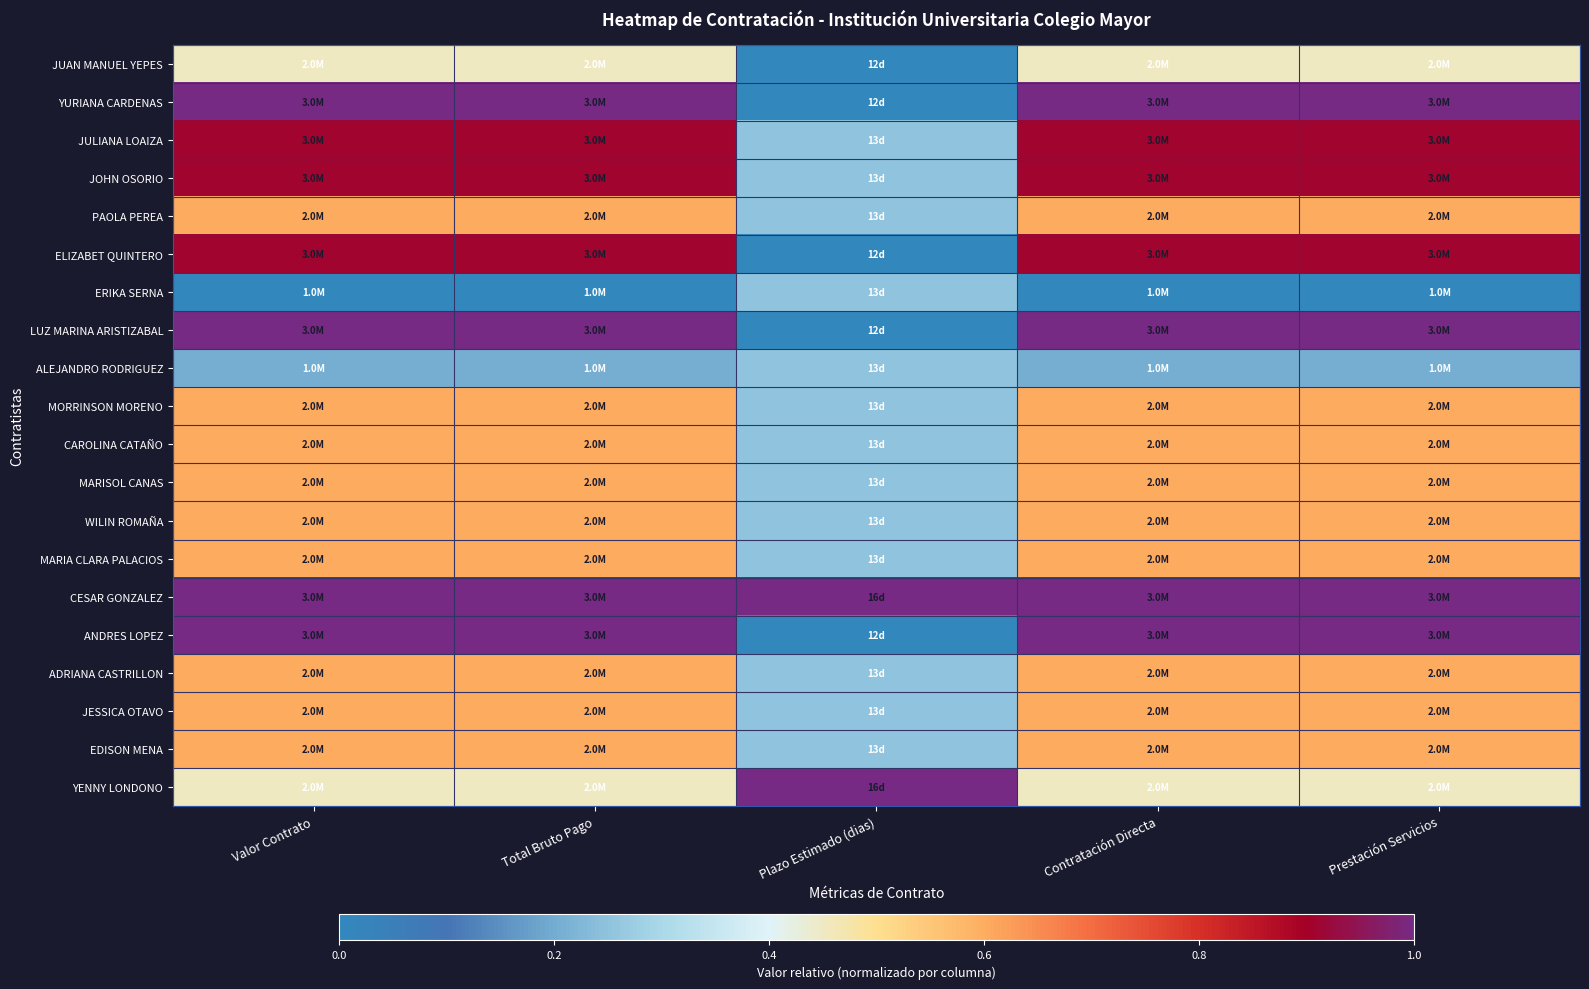

Reading left to right, transcribe all the data shown in this chart.

JUAN MANUEL YEPES: Valor Contrato=0.4	Total Bruto Pago=0.4	Plazo Estimado (dias)=0.0	Contratación Directa=0.4	Prestación Servicios=0.4
YURIANA CARDENAS: Valor Contrato=1.0	Total Bruto Pago=1.0	Plazo Estimado (dias)=0.0	Contratación Directa=1.0	Prestación Servicios=1.0
JULIANA LOAIZA: Valor Contrato=0.9	Total Bruto Pago=0.9	Plazo Estimado (dias)=0.2	Contratación Directa=0.9	Prestación Servicios=0.9
JOHN OSORIO: Valor Contrato=0.9	Total Bruto Pago=0.9	Plazo Estimado (dias)=0.2	Contratación Directa=0.9	Prestación Servicios=0.9
PAOLA PEREA: Valor Contrato=0.6	Total Bruto Pago=0.6	Plazo Estimado (dias)=0.2	Contratación Directa=0.6	Prestación Servicios=0.6
ELIZABET QUINTERO: Valor Contrato=0.9	Total Bruto Pago=0.9	Plazo Estimado (dias)=0.0	Contratación Directa=0.9	Prestación Servicios=0.9
ERIKA SERNA: Valor Contrato=0.0	Total Bruto Pago=0.0	Plazo Estimado (dias)=0.2	Contratación Directa=0.0	Prestación Servicios=0.0
LUZ MARINA ARISTIZABAL: Valor Contrato=1.0	Total Bruto Pago=1.0	Plazo Estimado (dias)=0.0	Contratación Directa=1.0	Prestación Servicios=1.0
ALEJANDRO RODRIGUEZ: Valor Contrato=0.2	Total Bruto Pago=0.2	Plazo Estimado (dias)=0.2	Contratación Directa=0.2	Prestación Servicios=0.2
MORRINSON MORENO: Valor Contrato=0.6	Total Bruto Pago=0.6	Plazo Estimado (dias)=0.2	Contratación Directa=0.6	Prestación Servicios=0.6
CAROLINA CATAÑO: Valor Contrato=0.6	Total Bruto Pago=0.6	Plazo Estimado (dias)=0.2	Contratación Directa=0.6	Prestación Servicios=0.6
MARISOL CANAS: Valor Contrato=0.6	Total Bruto Pago=0.6	Plazo Estimado (dias)=0.2	Contratación Directa=0.6	Prestación Servicios=0.6
WILIN ROMAÑA: Valor Contrato=0.6	Total Bruto Pago=0.6	Plazo Estimado (dias)=0.2	Contratación Directa=0.6	Prestación Servicios=0.6
MARIA CLARA PALACIOS: Valor Contrato=0.6	Total Bruto Pago=0.6	Plazo Estimado (dias)=0.2	Contratación Directa=0.6	Prestación Servicios=0.6
CESAR GONZALEZ: Valor Contrato=1.0	Total Bruto Pago=1.0	Plazo Estimado (dias)=1.0	Contratación Directa=1.0	Prestación Servicios=1.0
ANDRES LOPEZ: Valor Contrato=1.0	Total Bruto Pago=1.0	Plazo Estimado (dias)=0.0	Contratación Directa=1.0	Prestación Servicios=1.0
ADRIANA CASTRILLON: Valor Contrato=0.6	Total Bruto Pago=0.6	Plazo Estimado (dias)=0.2	Contratación Directa=0.6	Prestación Servicios=0.6
JESSICA OTAVO: Valor Contrato=0.6	Total Bruto Pago=0.6	Plazo Estimado (dias)=0.2	Contratación Directa=0.6	Prestación Servicios=0.6
EDISON MENA: Valor Contrato=0.6	Total Bruto Pago=0.6	Plazo Estimado (dias)=0.2	Contratación Directa=0.6	Prestación Servicios=0.6
YENNY LONDONO: Valor Contrato=0.4	Total Bruto Pago=0.4	Plazo Estimado (dias)=1.0	Contratación Directa=0.4	Prestación Servicios=0.4